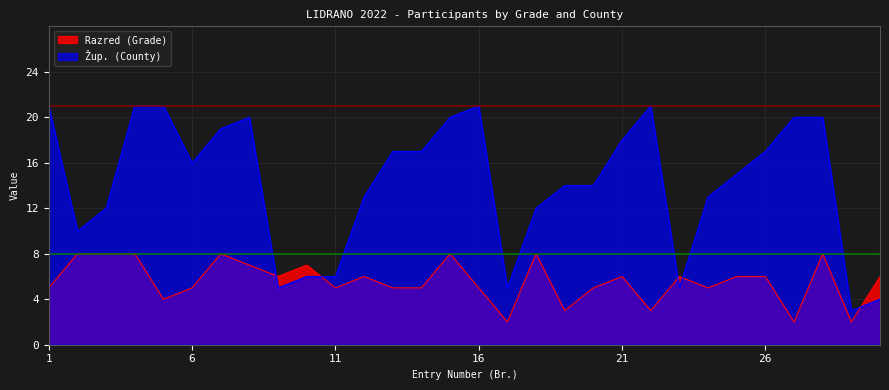

Does the chart have visible grid lines?

Yes